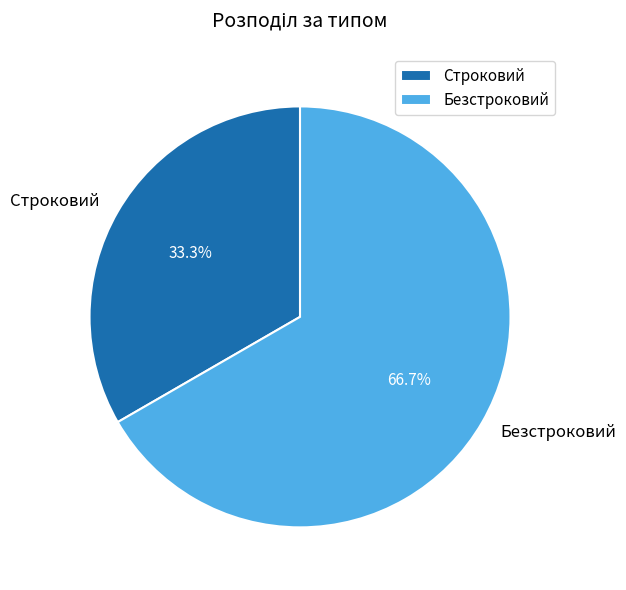

Is the sum of Строковий and Безстроковий greater than half?

Yes